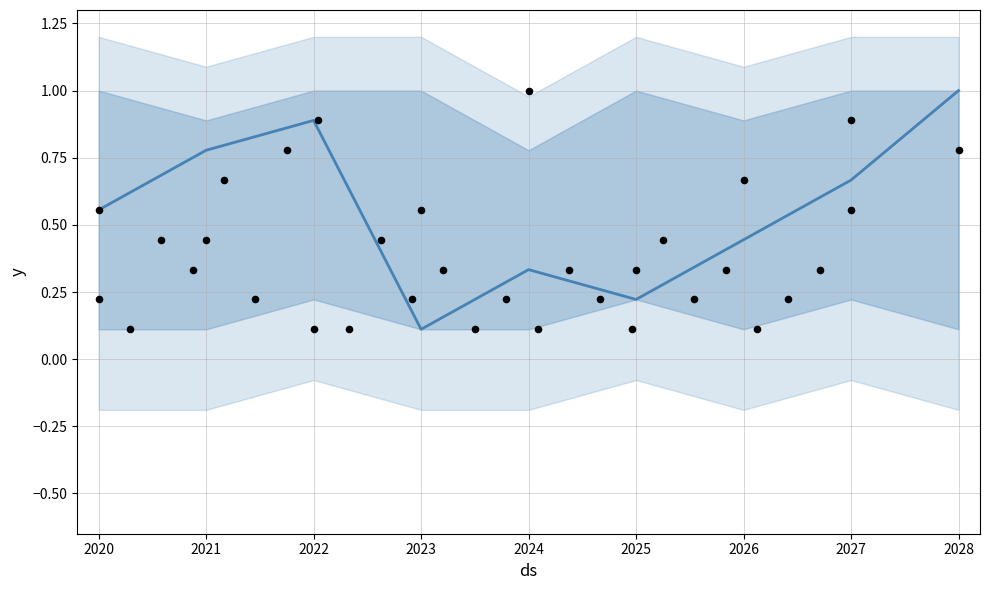

Which series has the largest total across all categories?

mean